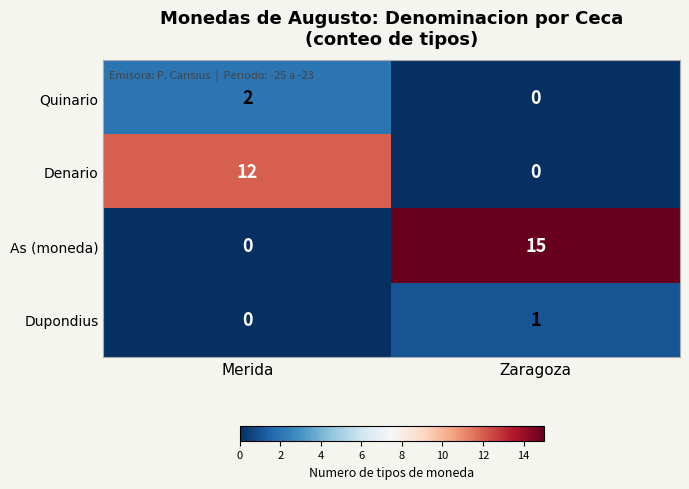

The value of As (moneda) at Merida is -5. True or false?

False